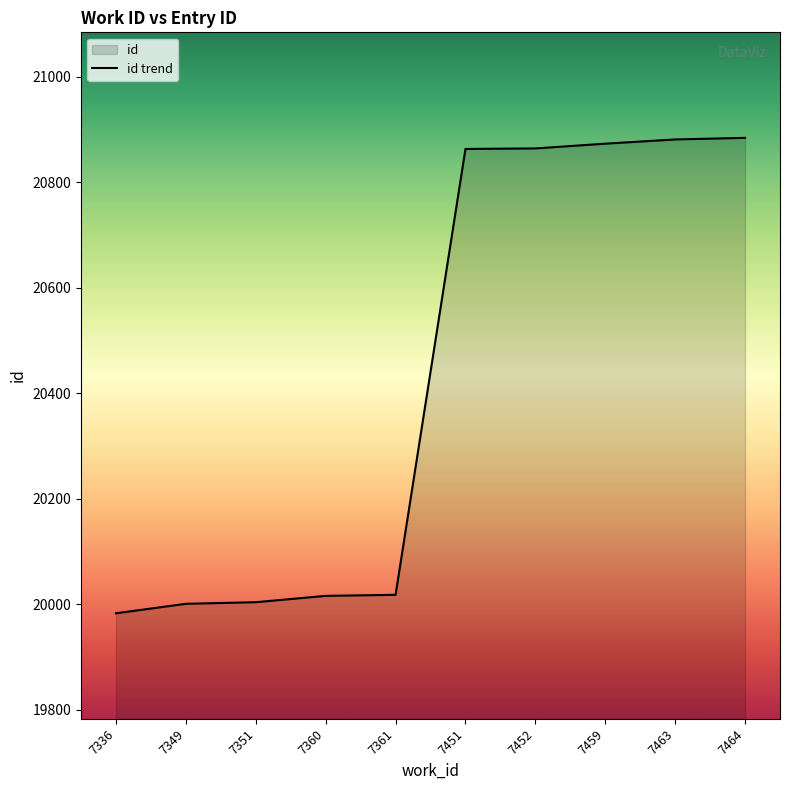

List the labels in order of value, smallest first.

7336, 7349, 7351, 7360, 7361, 7451, 7452, 7459, 7463, 7464